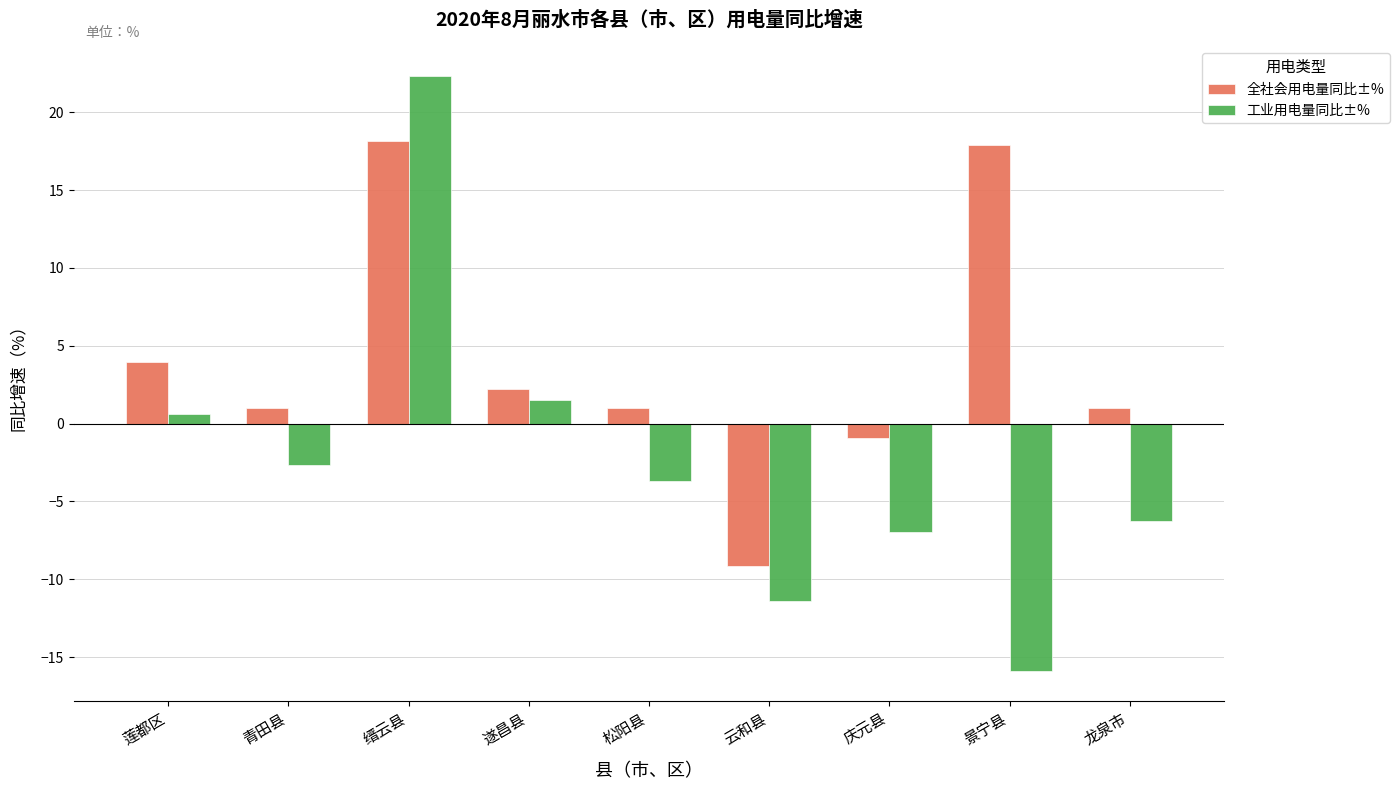

At which label does 全社会用电量同比±% first exceed 1?

莲都区